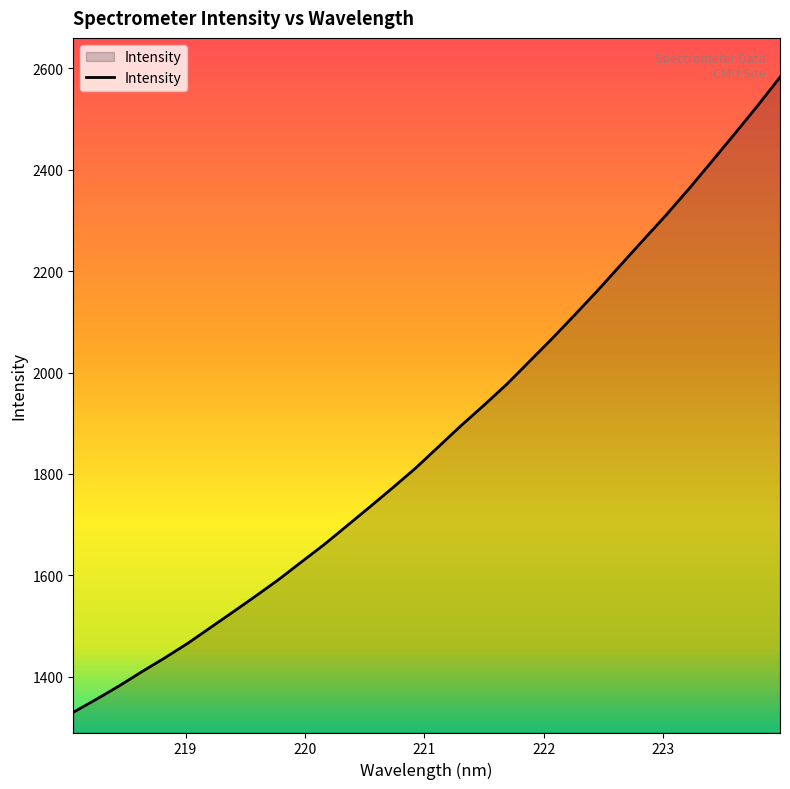

What is the difference between the second highest and second lowest values?

1170.0